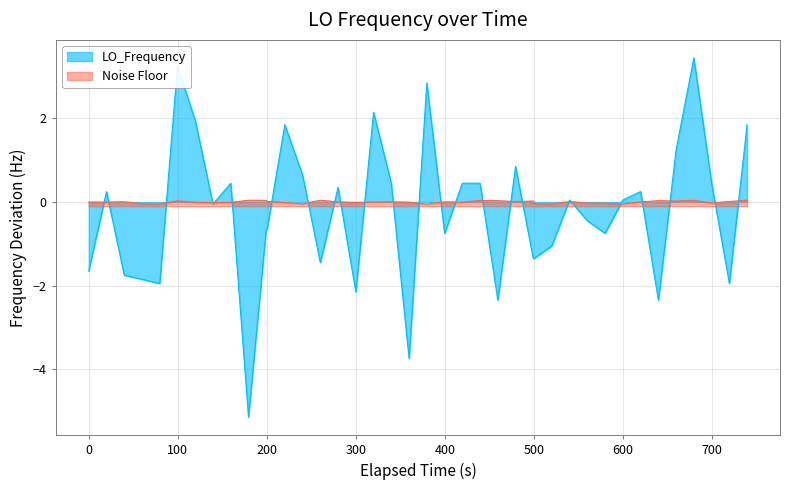

What is the change in value from 17 to 30?

-2.6